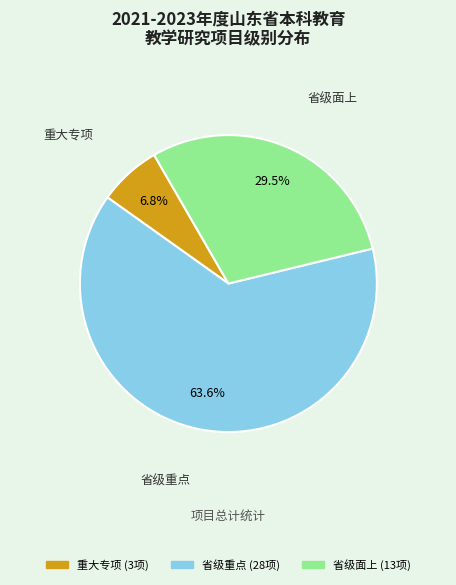

Is there any slice that represents more than half of the pie?

Yes